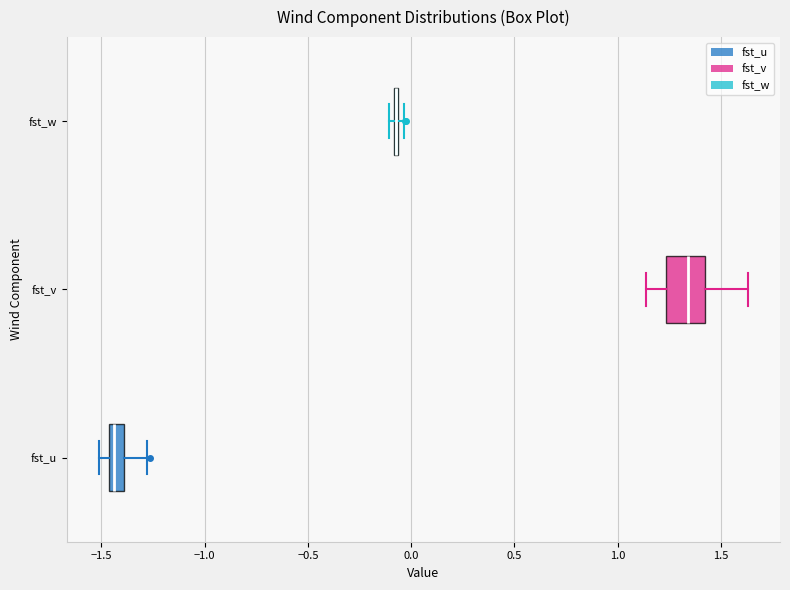

Which box is the widest, from its left edge to its right edge?

fst_v